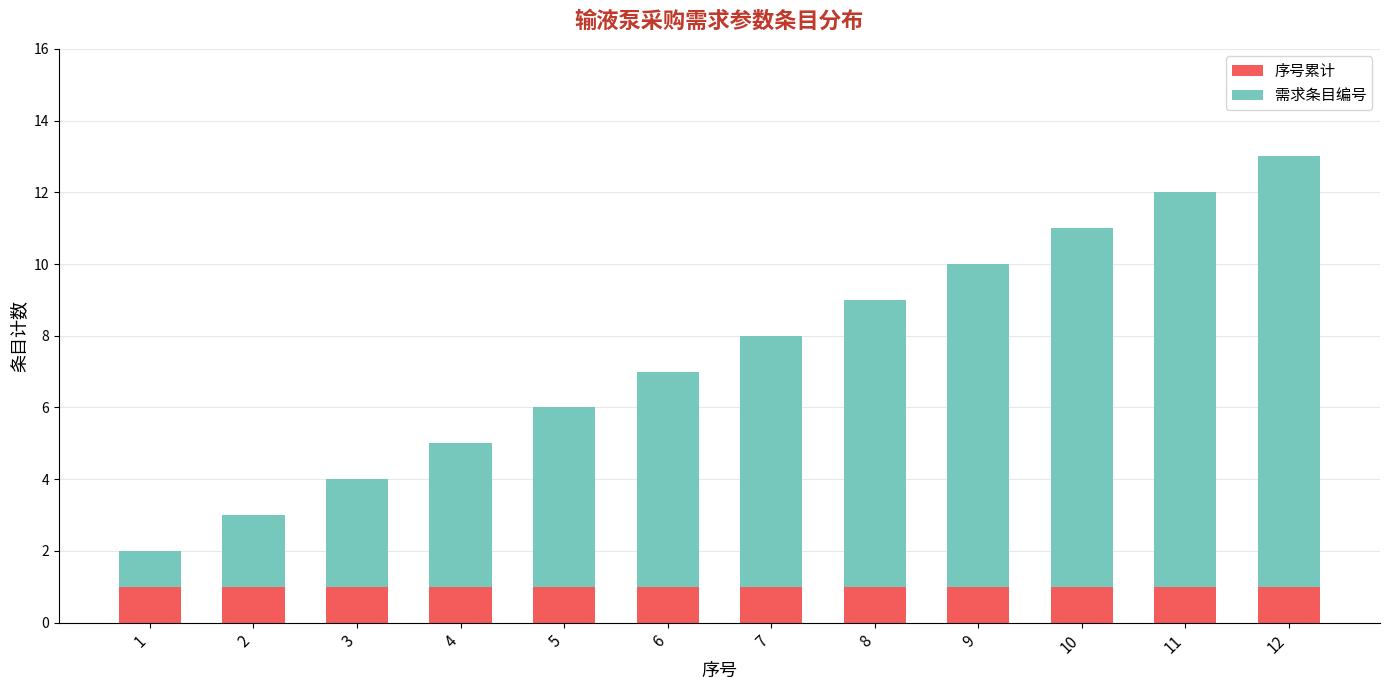

The value of 序号累计 at 8 is 1. True or false?

True